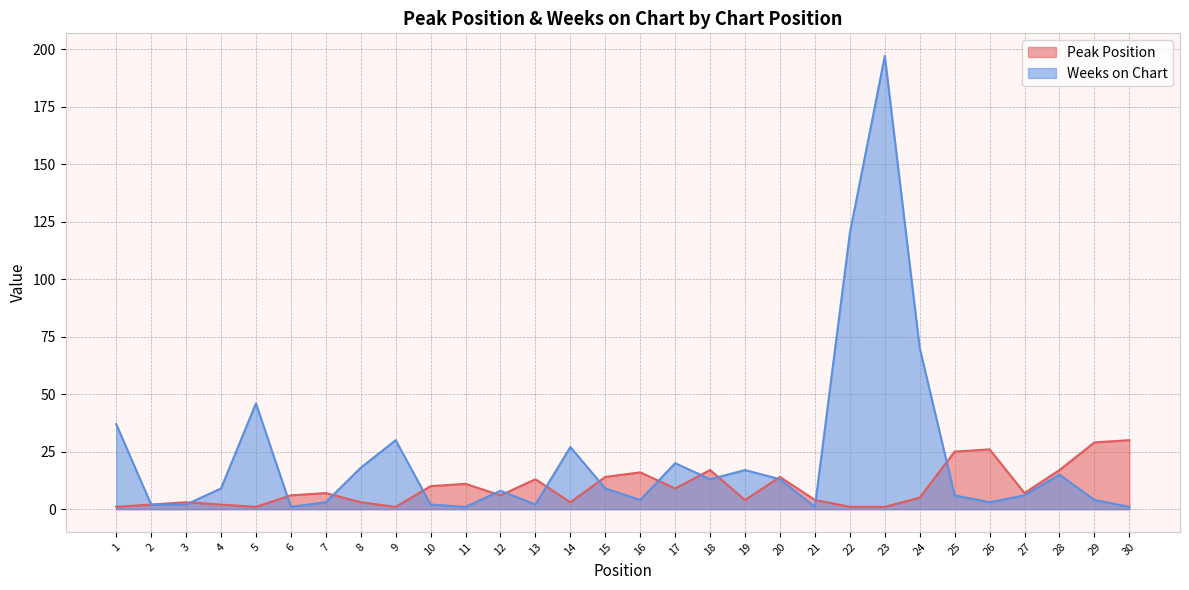

Reading right to left, list all the values displayed in this chart.

Peak Position: 30	29	17	7	26	25	5	1	1	4	14	4	17	9	16	14	3	13	6	11	10	1	3	7	6	1	2	3	2	1
Weeks on Chart: 1	4	15	6	3	6	70	197	120	1	13	17	13	20	4	9	27	2	8	1	2	30	18	3	1	46	9	2	2	37